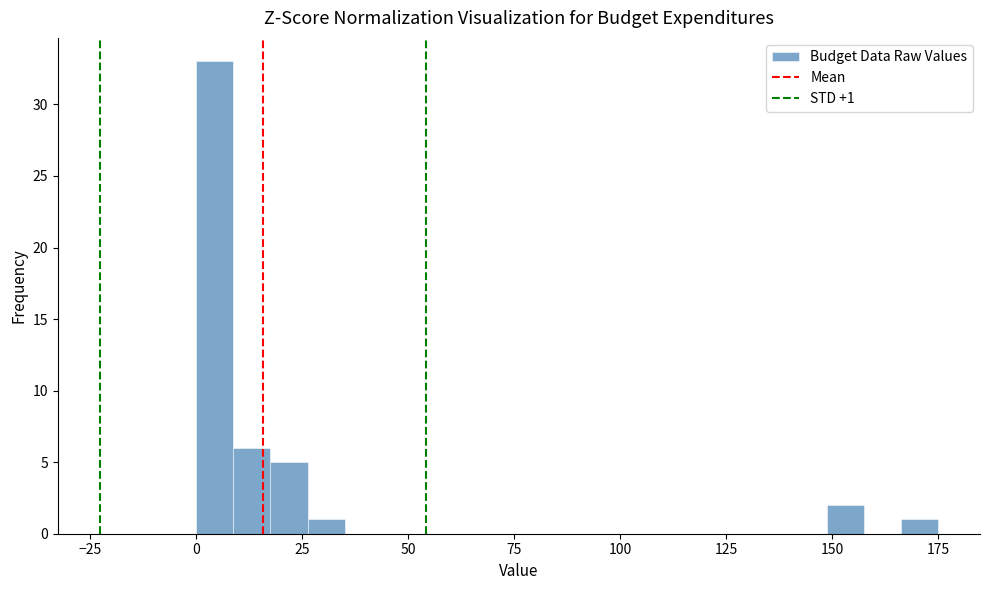

Around what value on the x-axis is the tallest bar? Give the approximate position of its centre, as read against the axis.

5